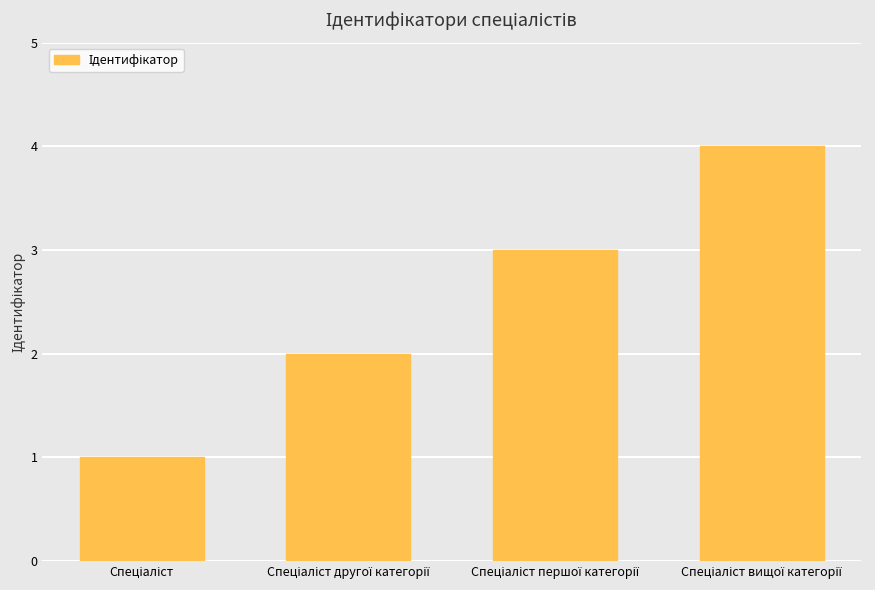

What is the maximum value shown in the chart?

4